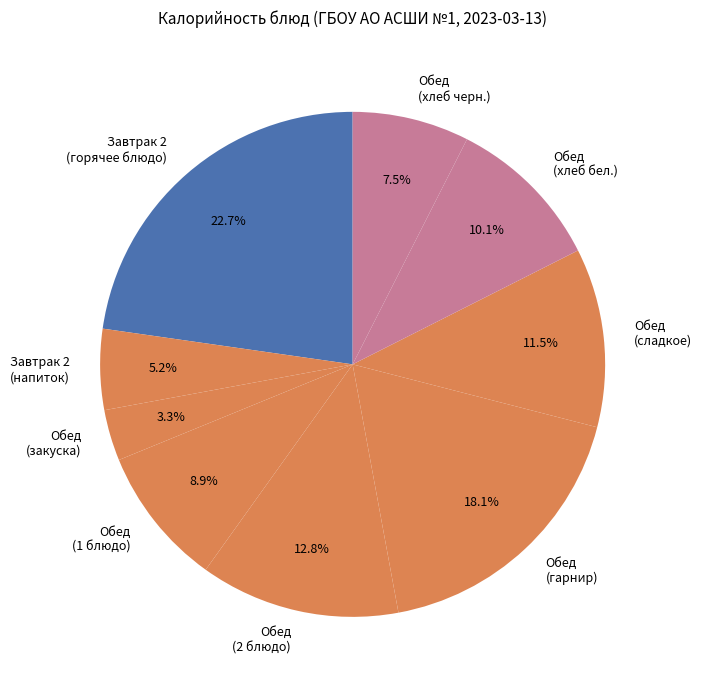

Which category has the smallest portion of the pie?

Обед (закуска)